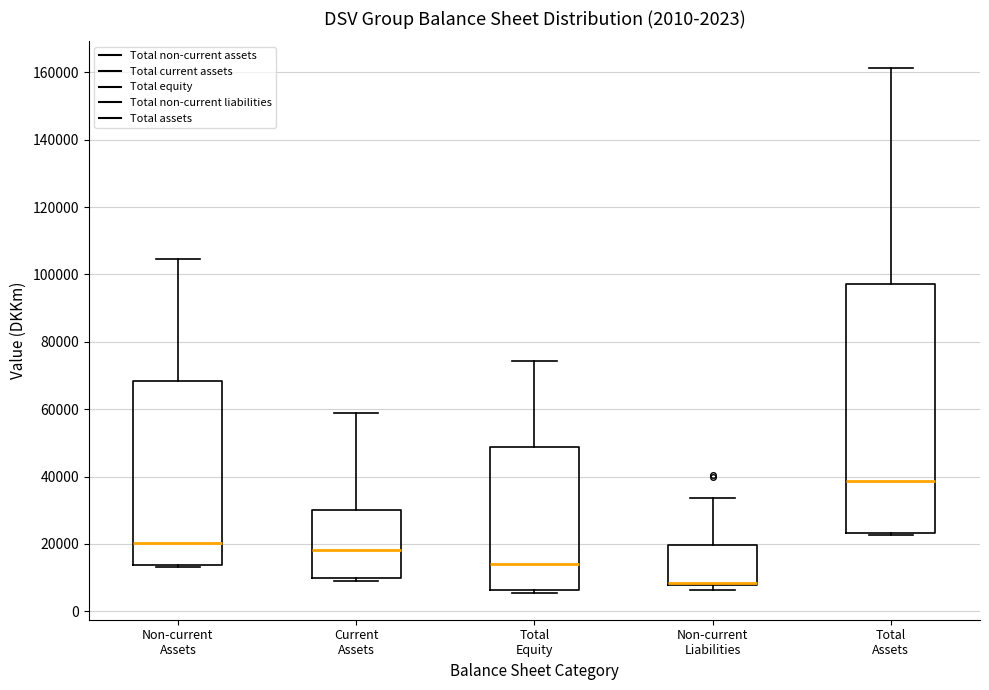

Which box is the tallest, from its lower edge to its upper edge?

Total Assets